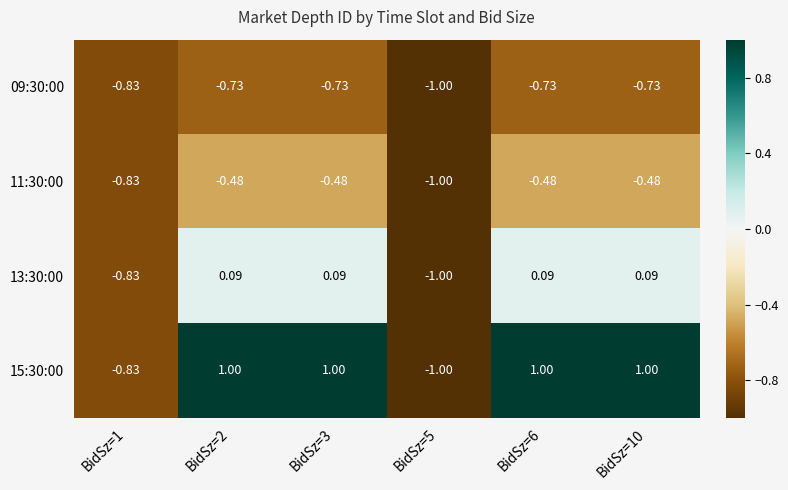

Is the value of 13:30:00 at BidSz=6 greater than the value of 09:30:00 at BidSz=6?

Yes